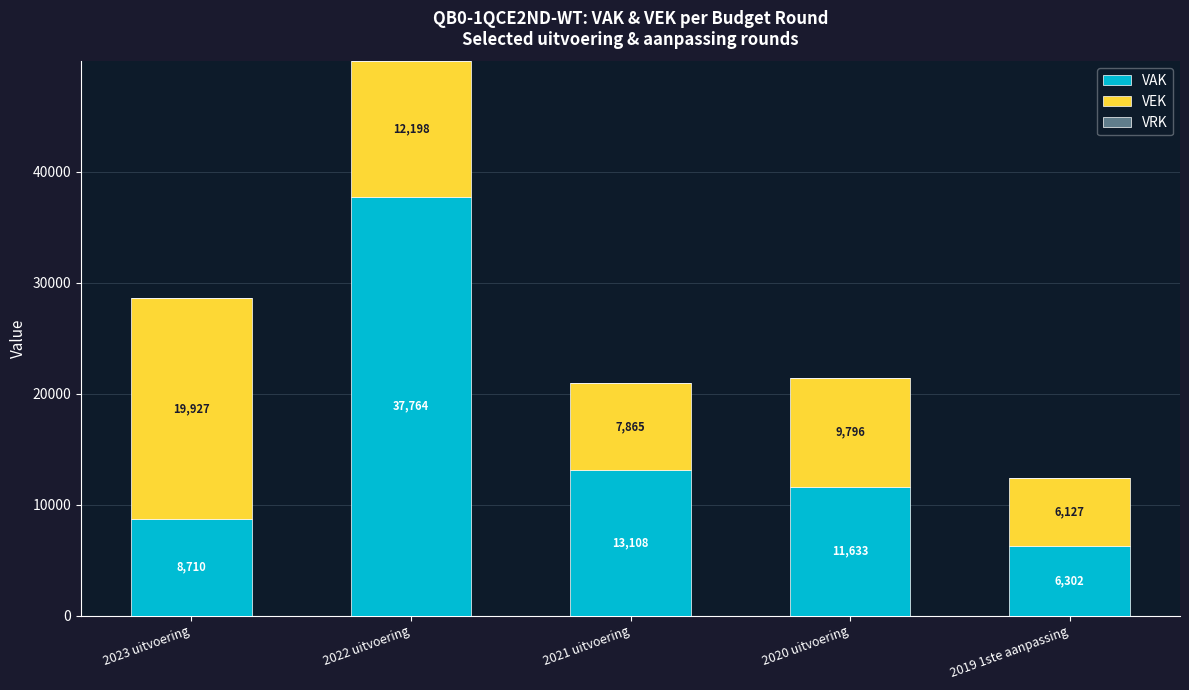

Which category has the lowest value in the VAK series?

2019 1ste aanpassing